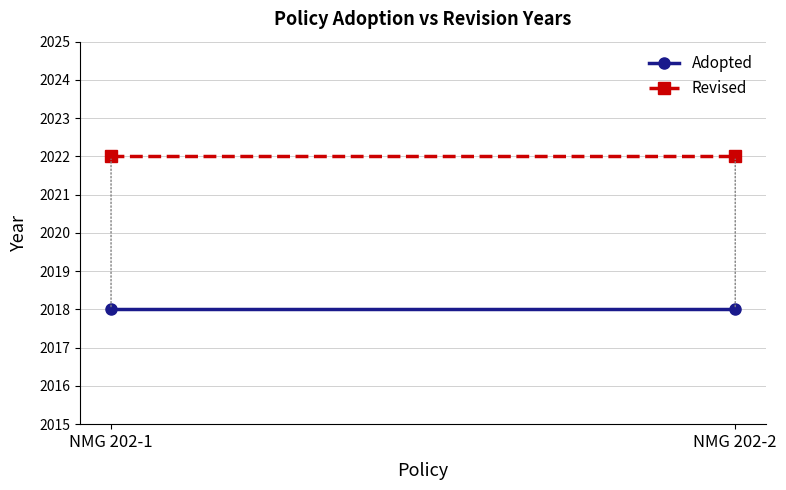

Is this an area chart (filled region under the line)?

No